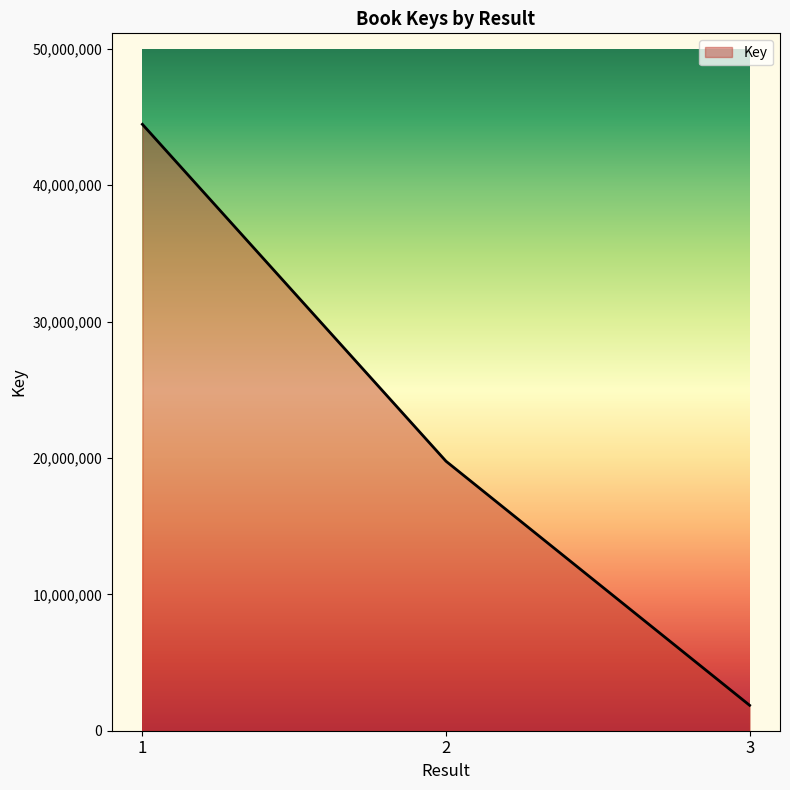

Reading right to left, transcribe all the data shown in this chart.

1863036	19761637	44468062